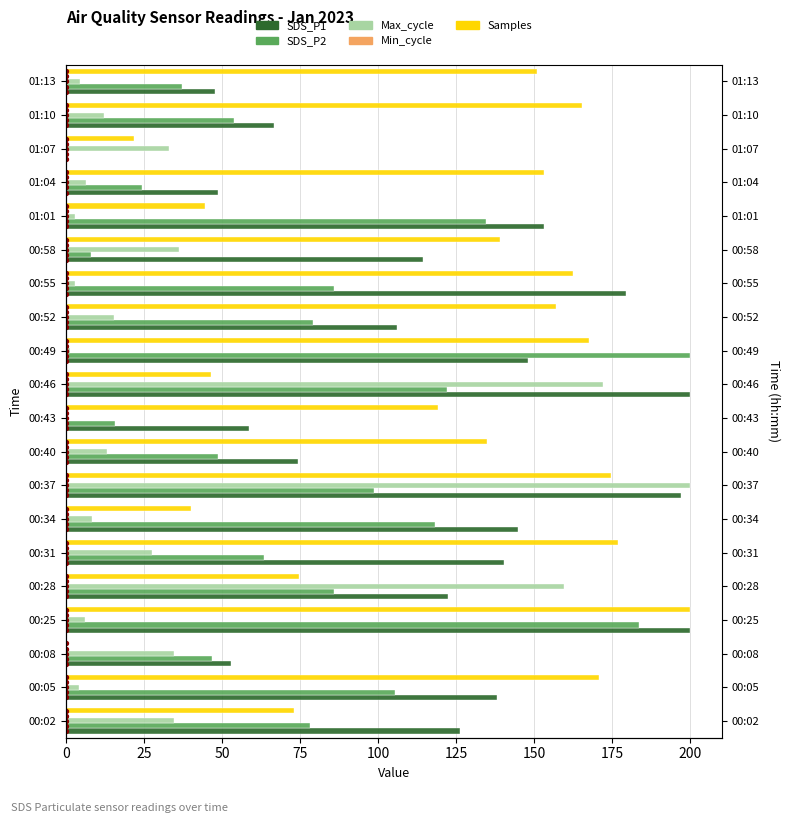

Which series has the largest total across all categories?

Samples